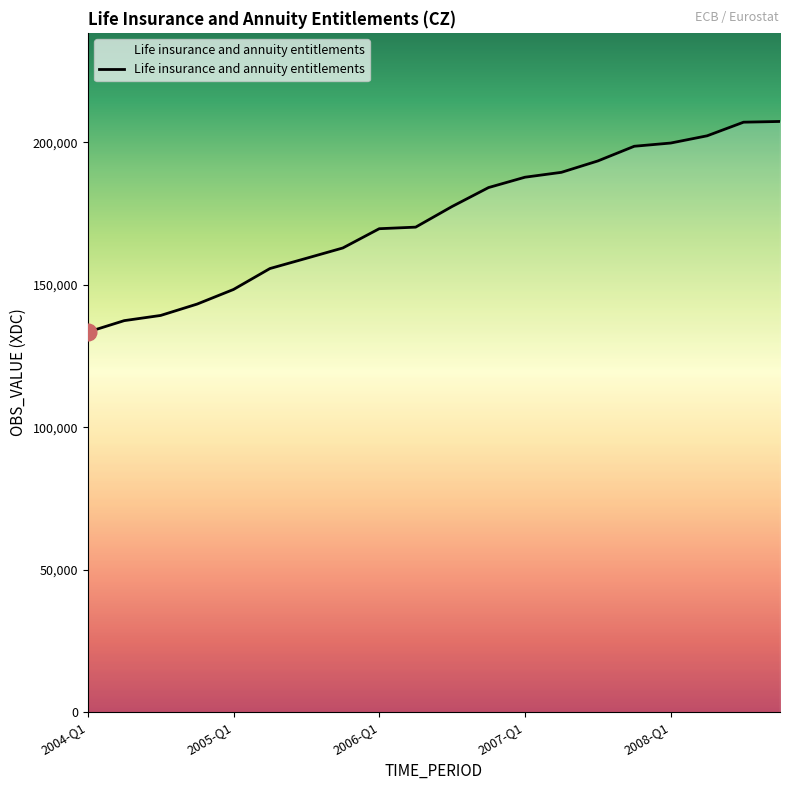

What is the minimum value shown in the chart?

133451